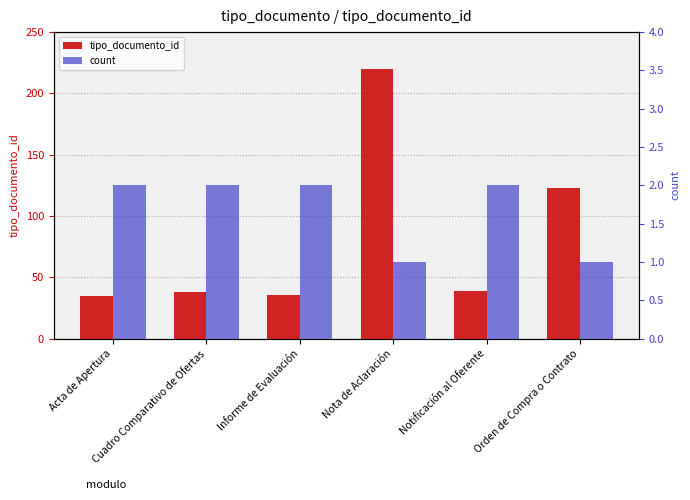

How many groups of bars are there?

6